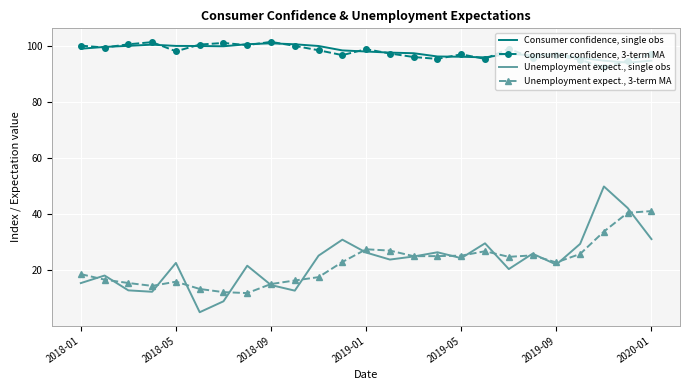

Which series has the largest range (max minus min)?

Unemployment expect., single obs